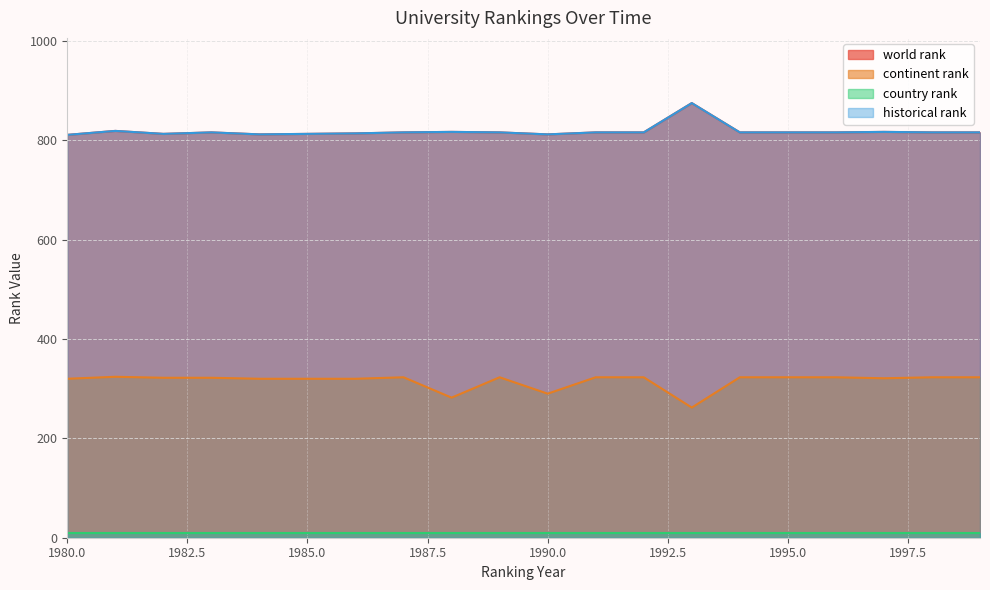

What is the difference between the second highest and minimum values in the world rank series?

8